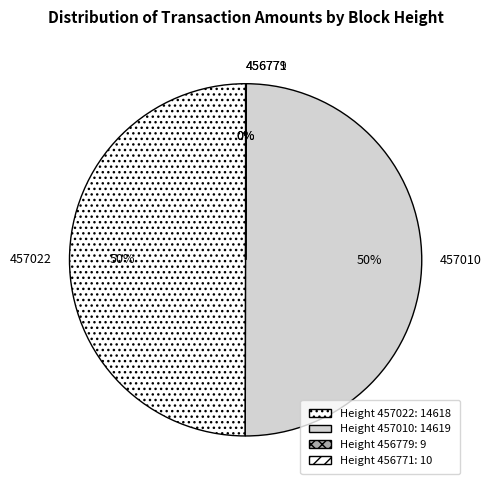

What is the ratio of the value at 457022 to the value at 457010?

1.0